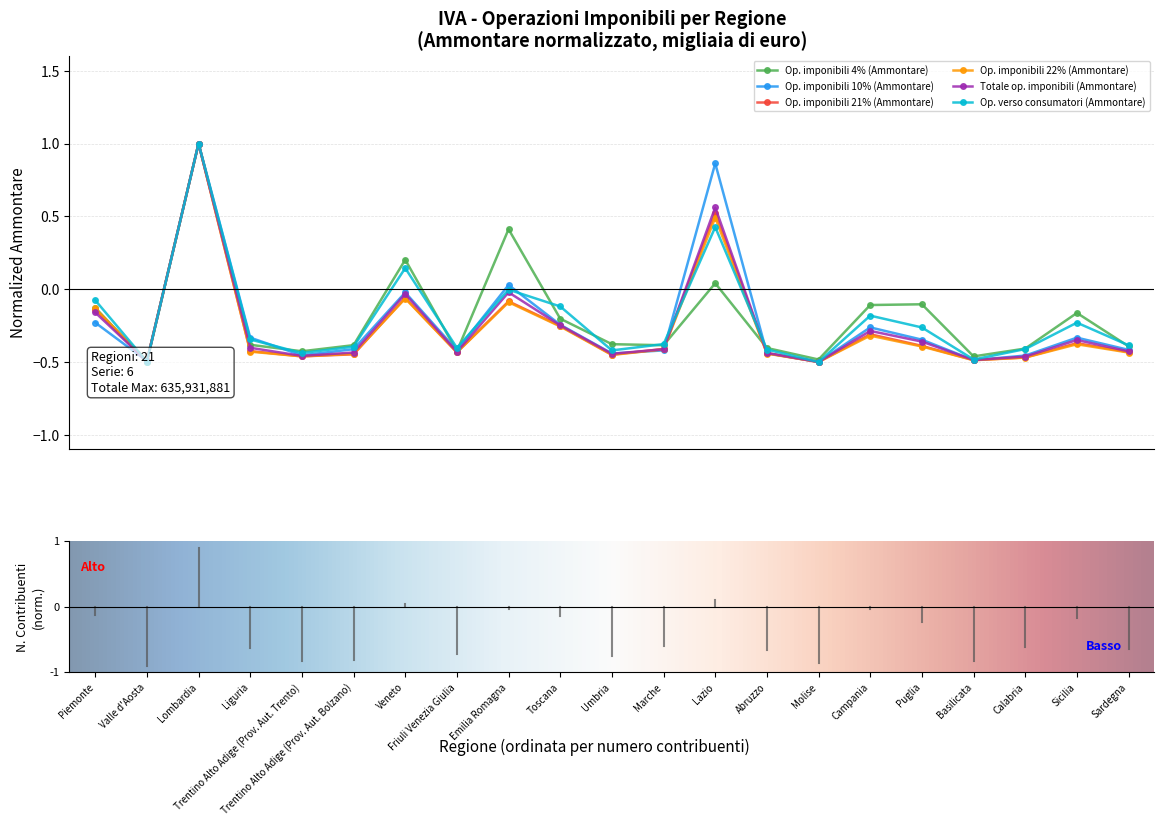

At which label is Op. verso consumatori (Ammontare) closest to 0?

Emilia Romagna